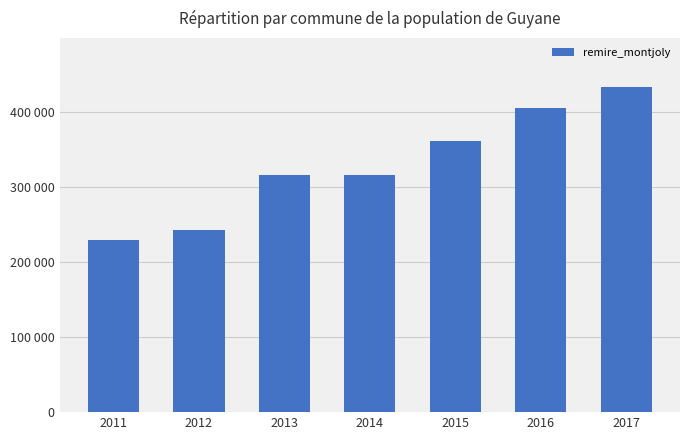

Rank the categories by value from highest to lowest.

2017, 2016, 2015, 2013, 2014, 2012, 2011